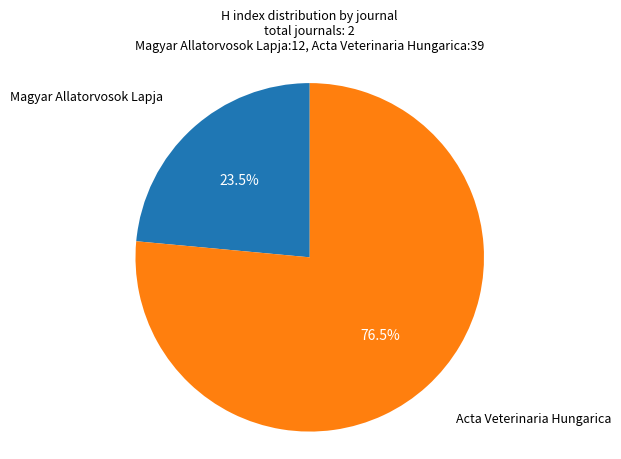

Does any single category account for the majority?

Yes